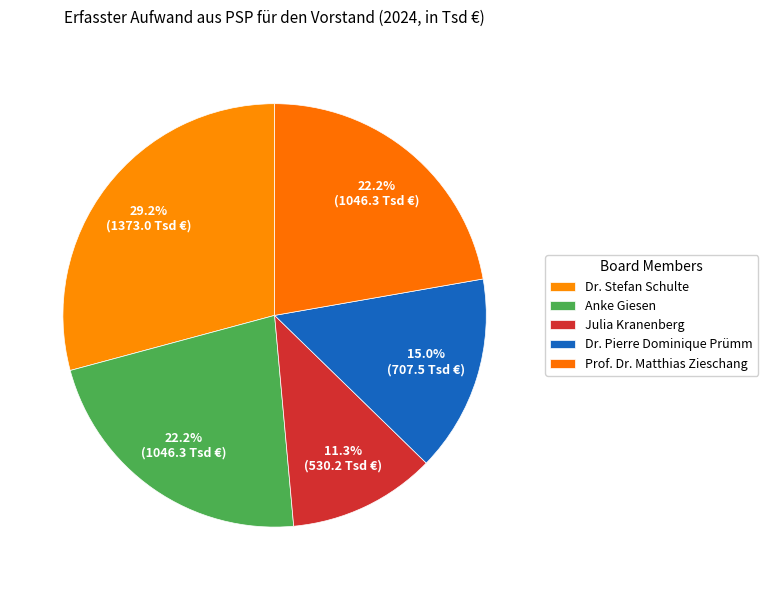

Does Dr. Stefan Schulte account for over 50% of the chart?

No